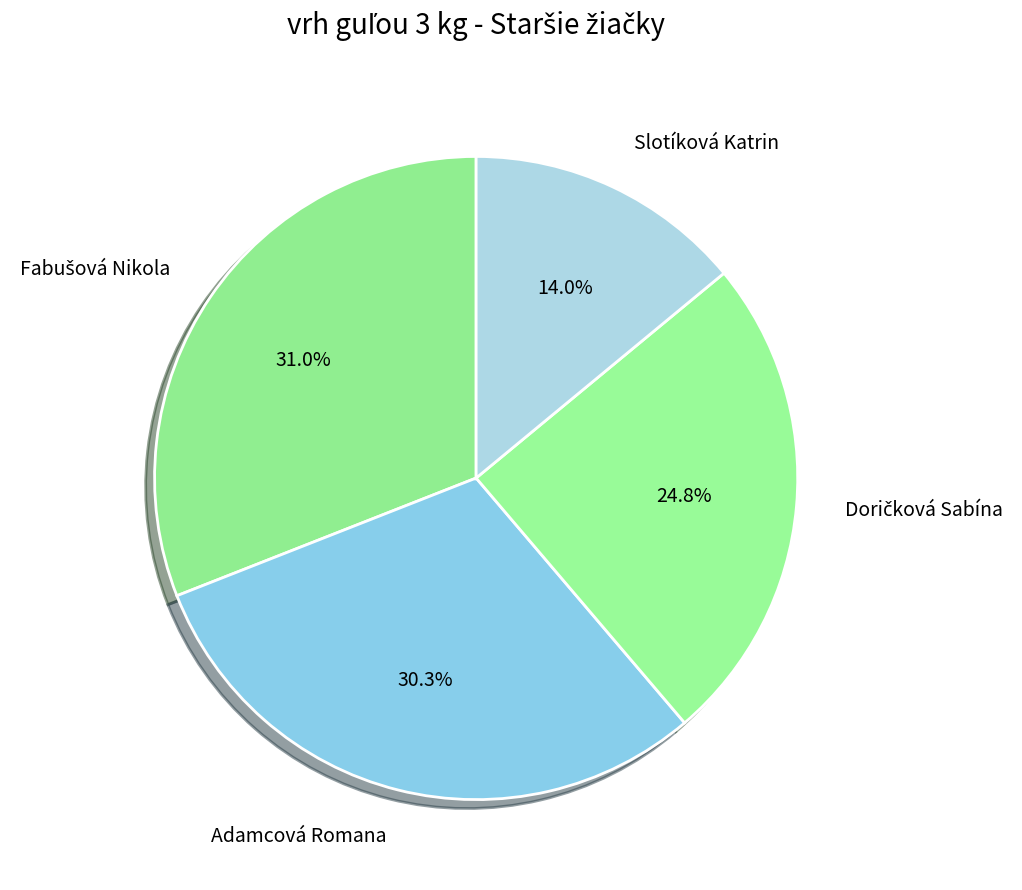

The Slotíková Katrin slice represents 14% of the pie. True or false?

True